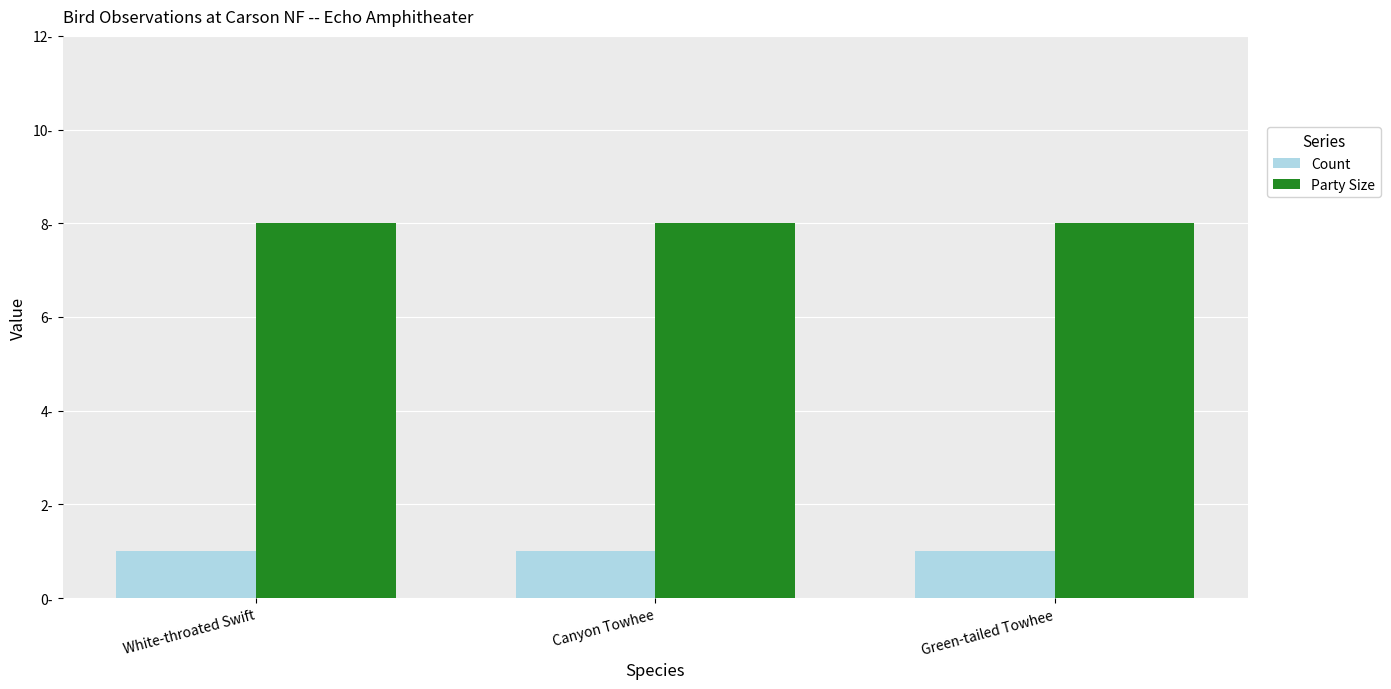

What is the label of the 3rd bar from the right?

White-throated Swift